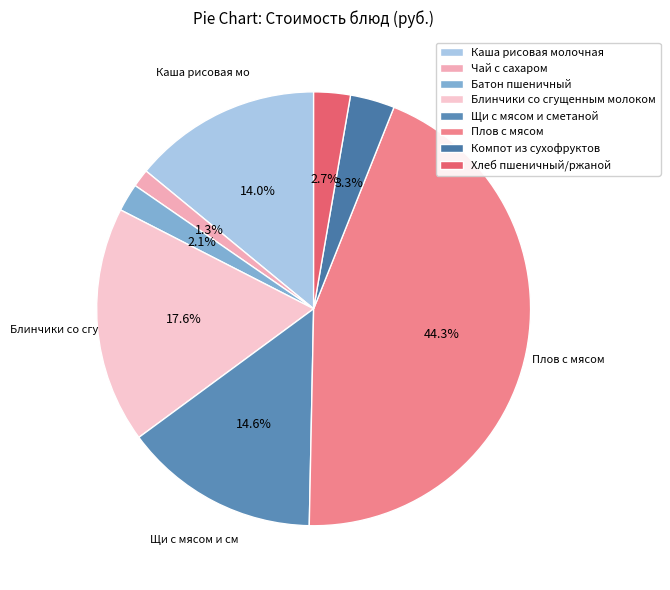

What is the largest slice in the pie chart?

Плов с мясом